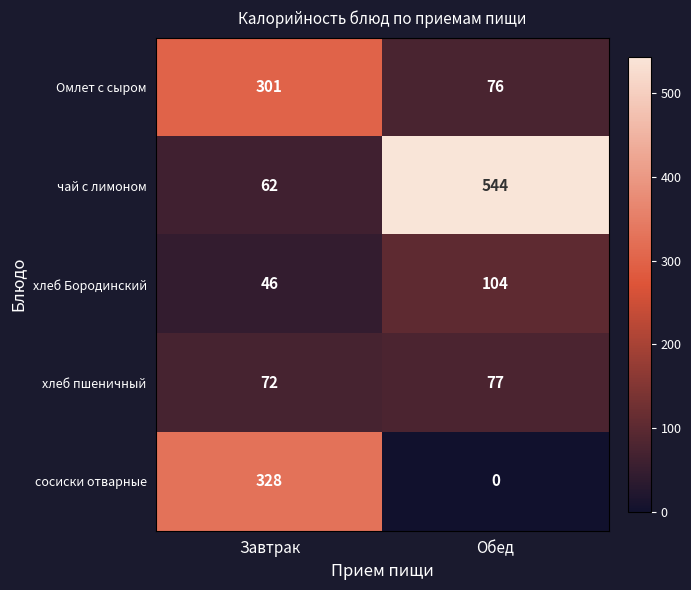

Which label corresponds to the smallest value in the chart?

Обед